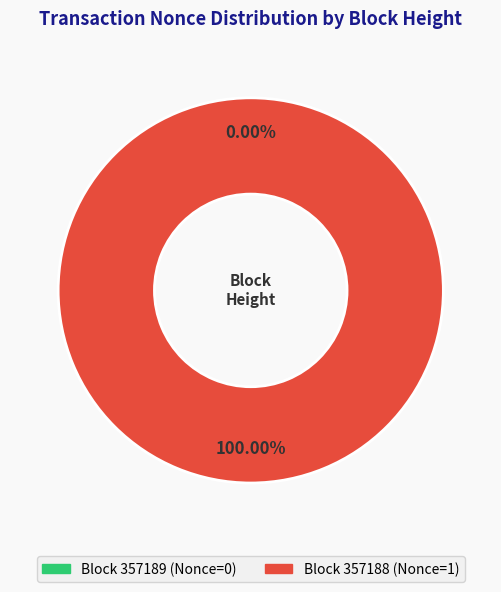

What is the change in value from 357189 to 357188?

+1